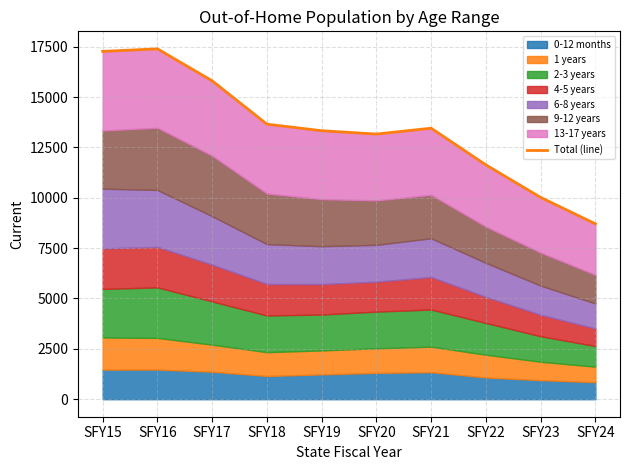

What is the value of the 6th point from the left?

13161